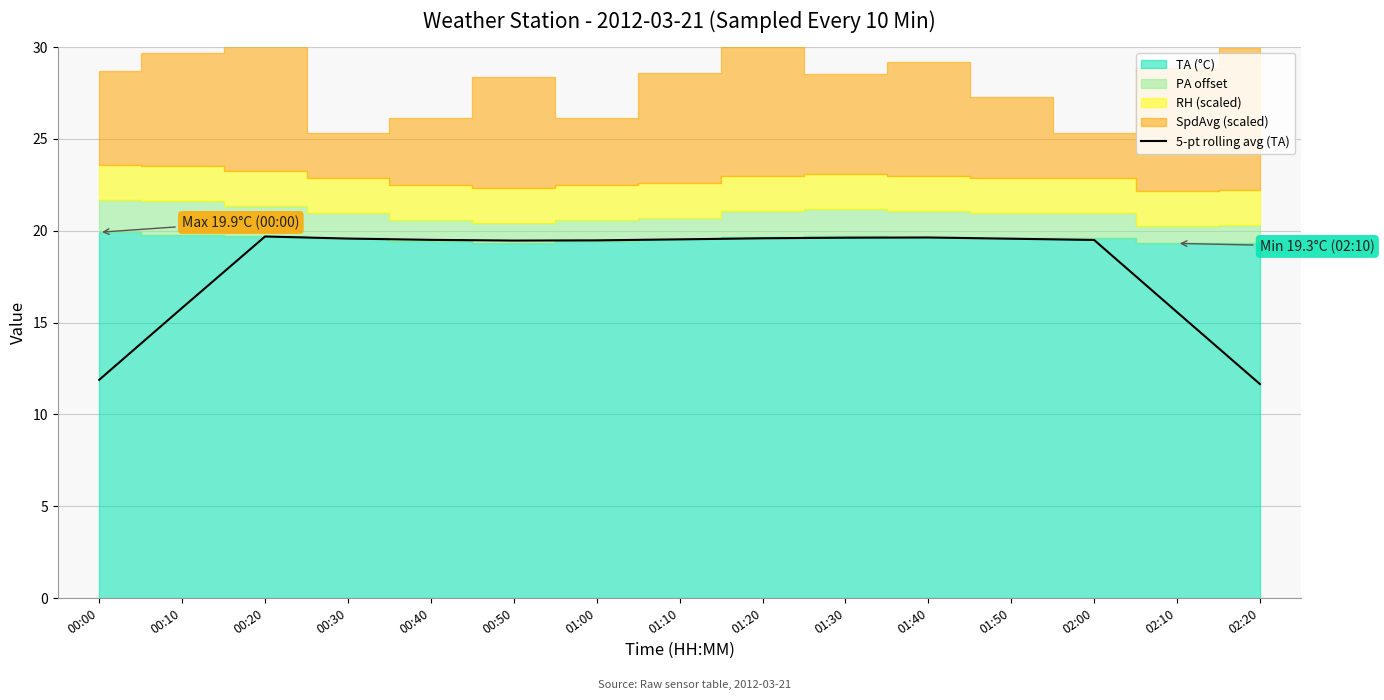

How many interior local peaks (higher than both neighbors) does the data have?

2